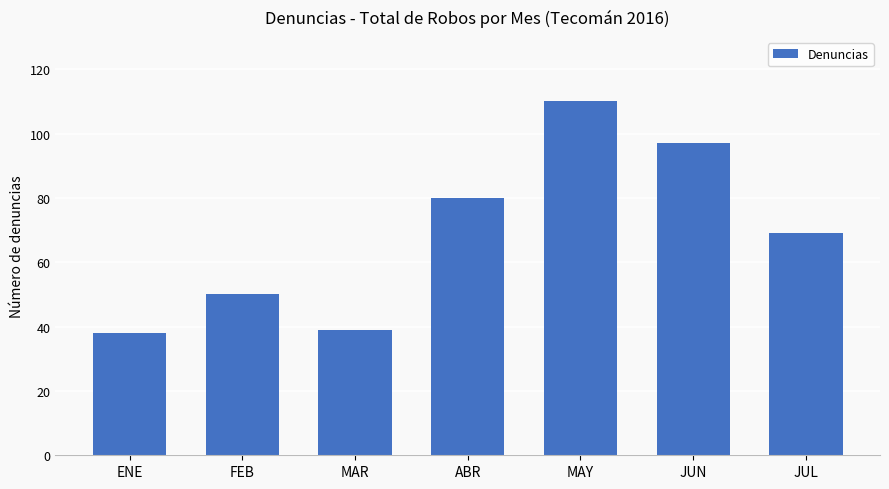

The chart shows a value of 80 at ABR. True or false?

True